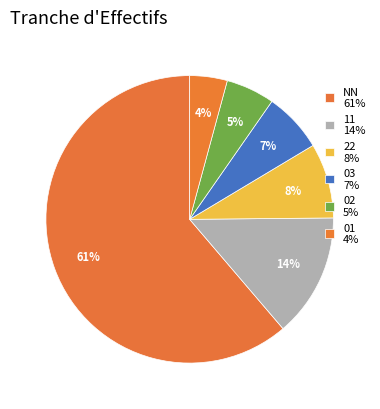

How many slices are in this pie chart?

6